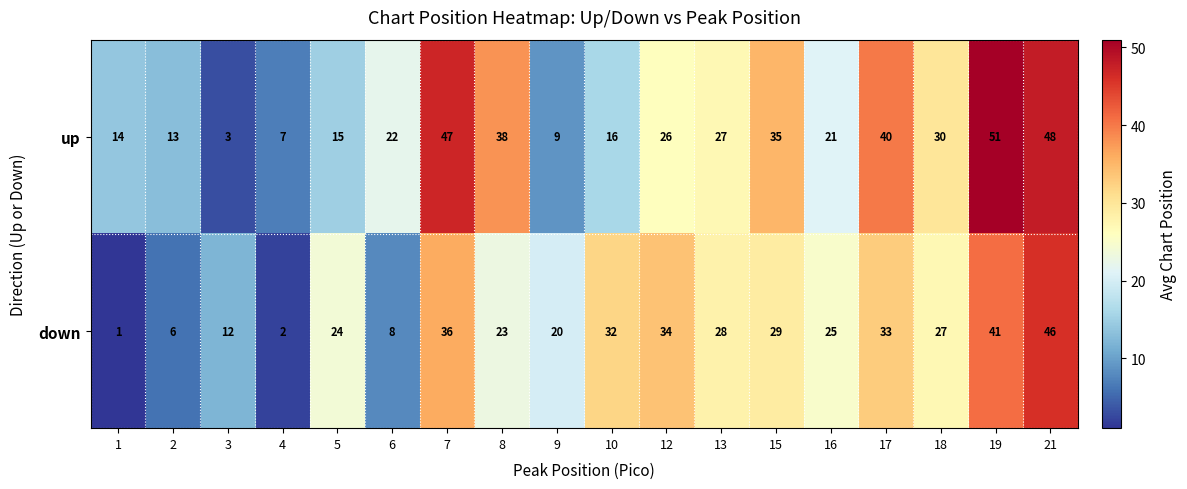

What is the maximum value shown in the chart?

51